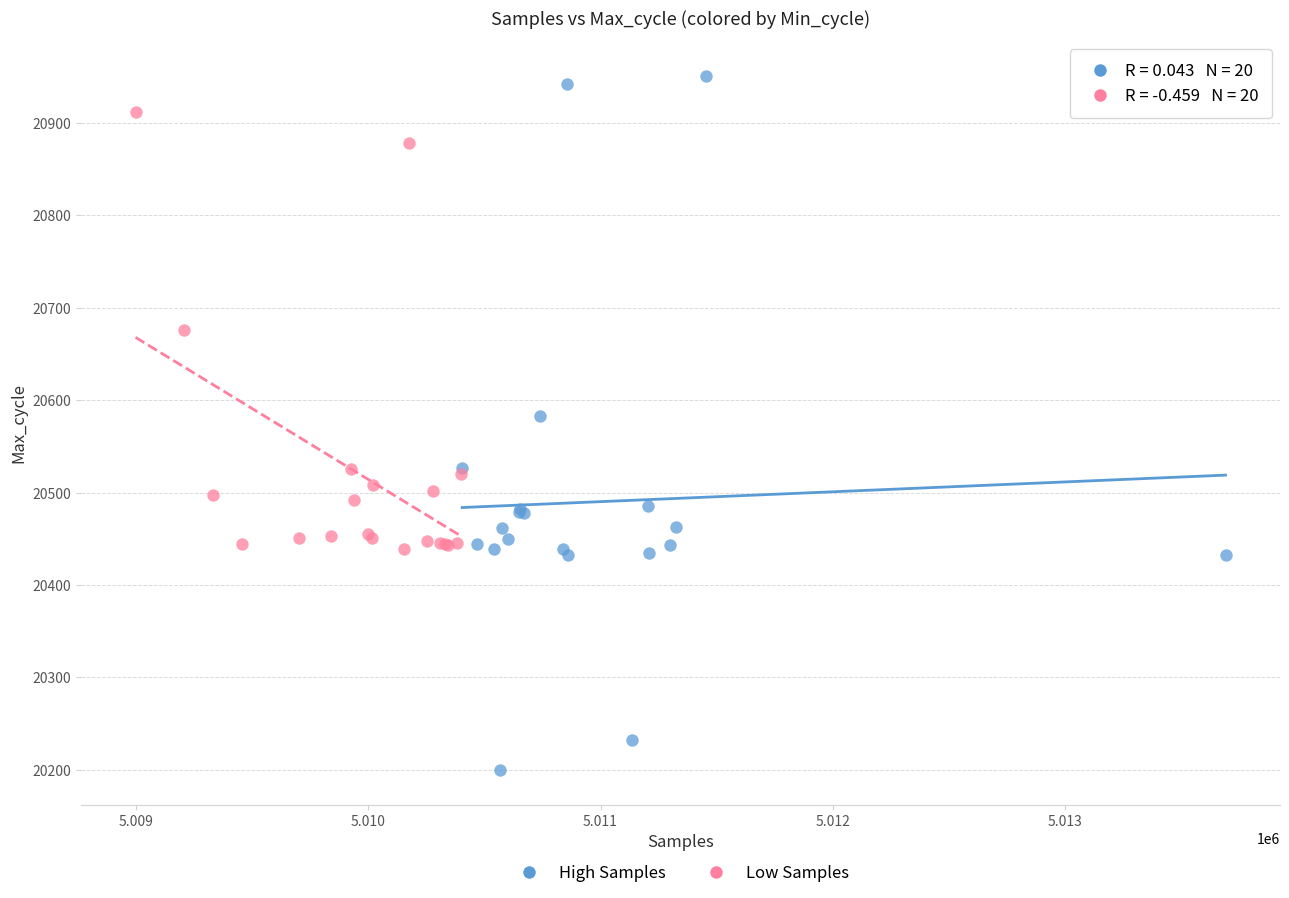

Which series contains the lowest Y value?

High Samples